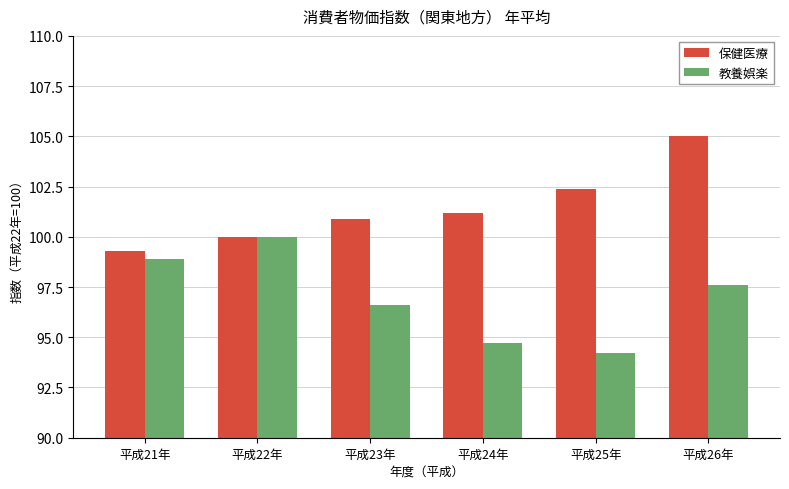

Reading left to right, what are all the values shown in this chart?

保健医療: 平成21年=99.3	平成22年=100.0	平成23年=100.9	平成24年=101.2	平成25年=102.4	平成26年=105.0
教養娯楽: 平成21年=98.9	平成22年=100.0	平成23年=96.6	平成24年=94.7	平成25年=94.2	平成26年=97.6